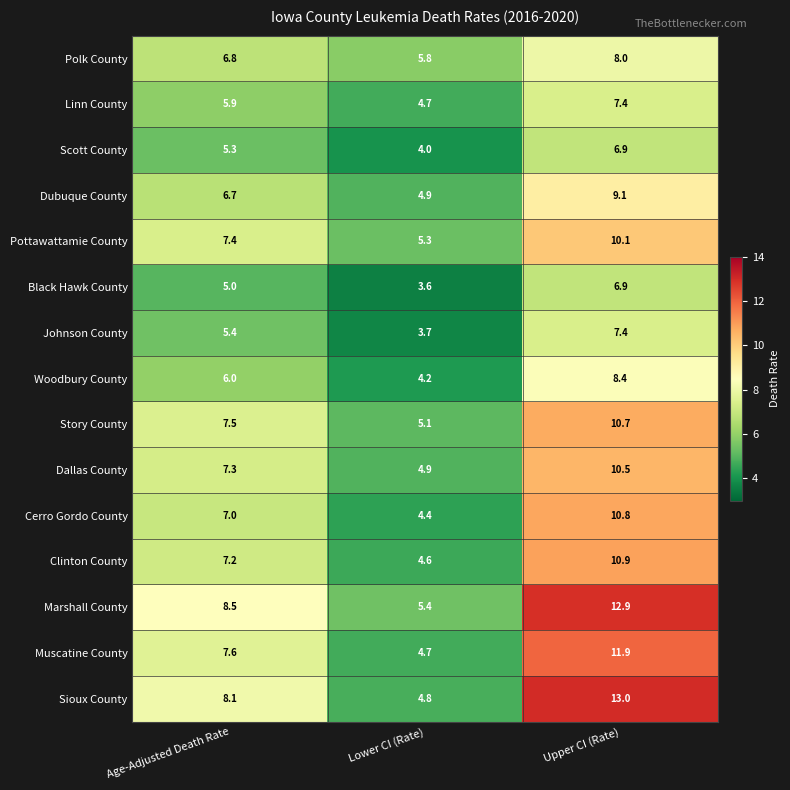

Between Age-Adjusted Death Rate and Upper CI (Rate), which series saw the biggest shift?

Sioux County